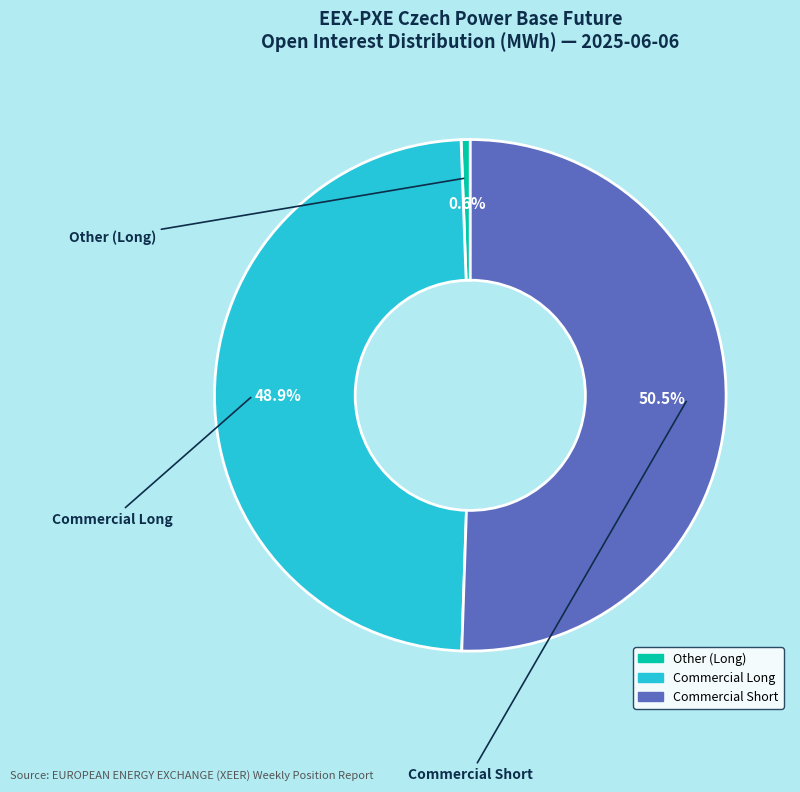

How many segments does this pie chart have?

3